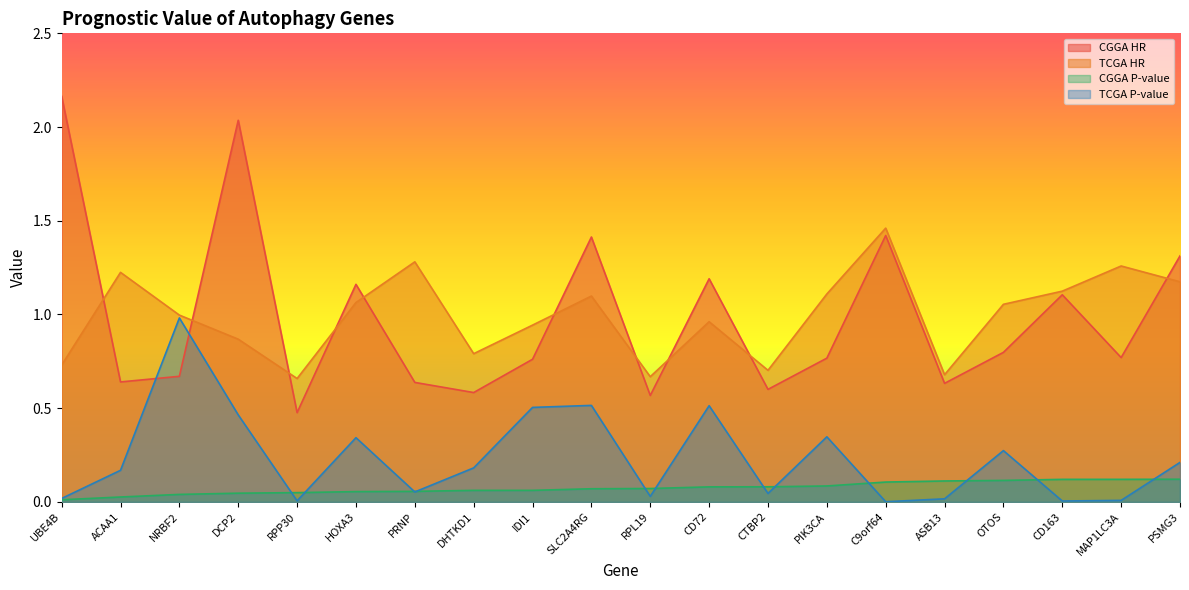

What is the value of the TCGA P-value point at the 4th from the left?

0.5